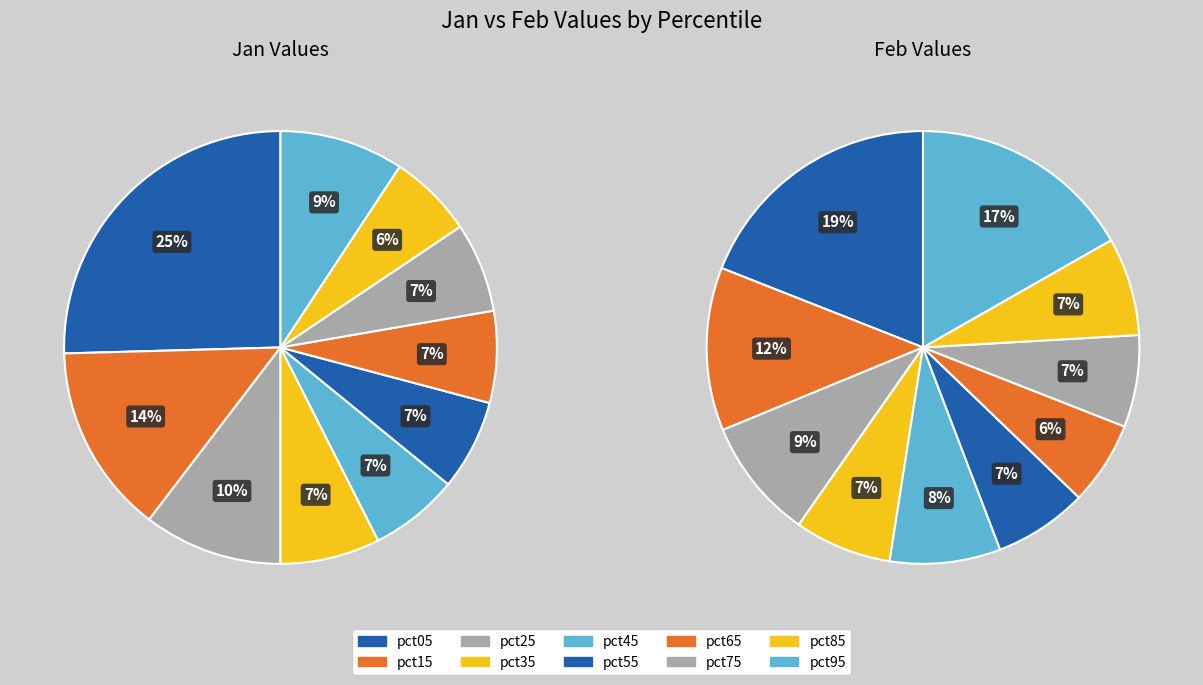

What portion of the pie excludes pct05?

74.6%